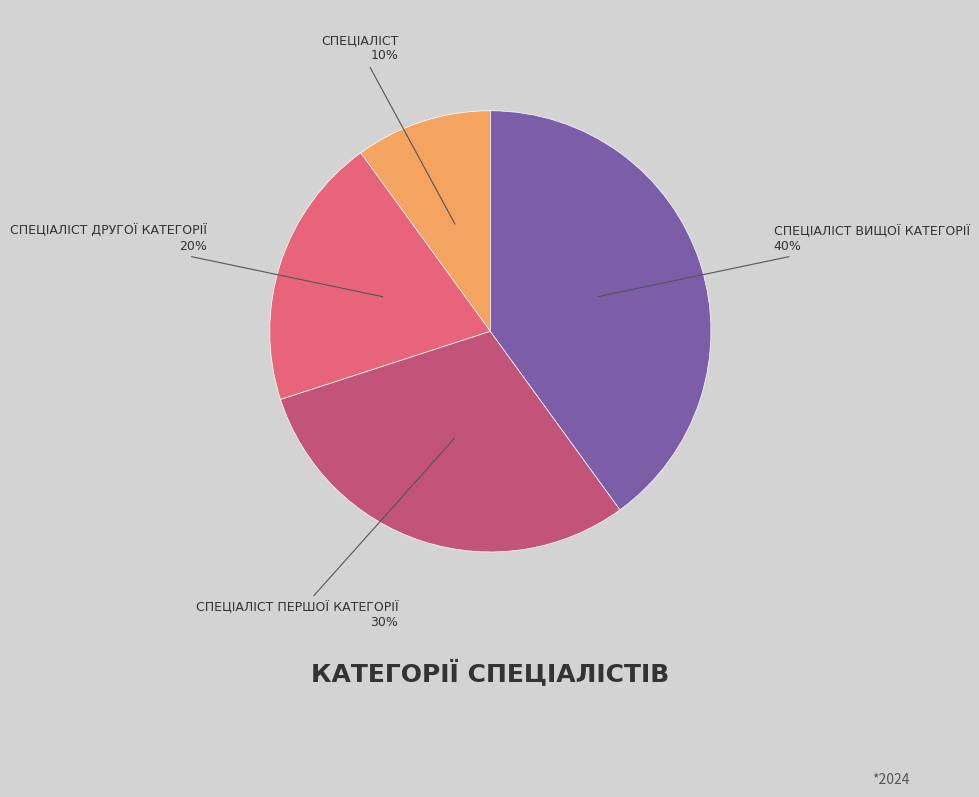

Does any single category account for the majority?

No